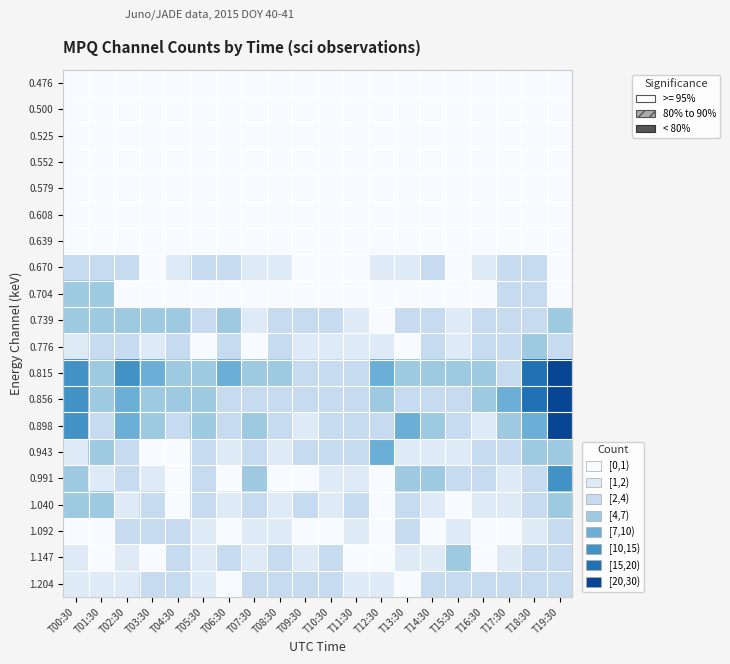

Which label corresponds to the largest value in the chart?

T19:30